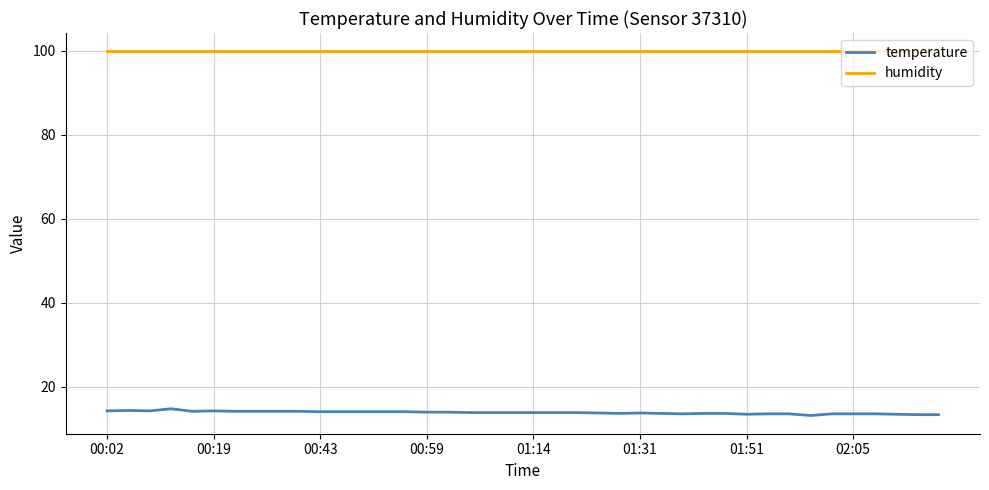

Which series has the largest total across all categories?

humidity